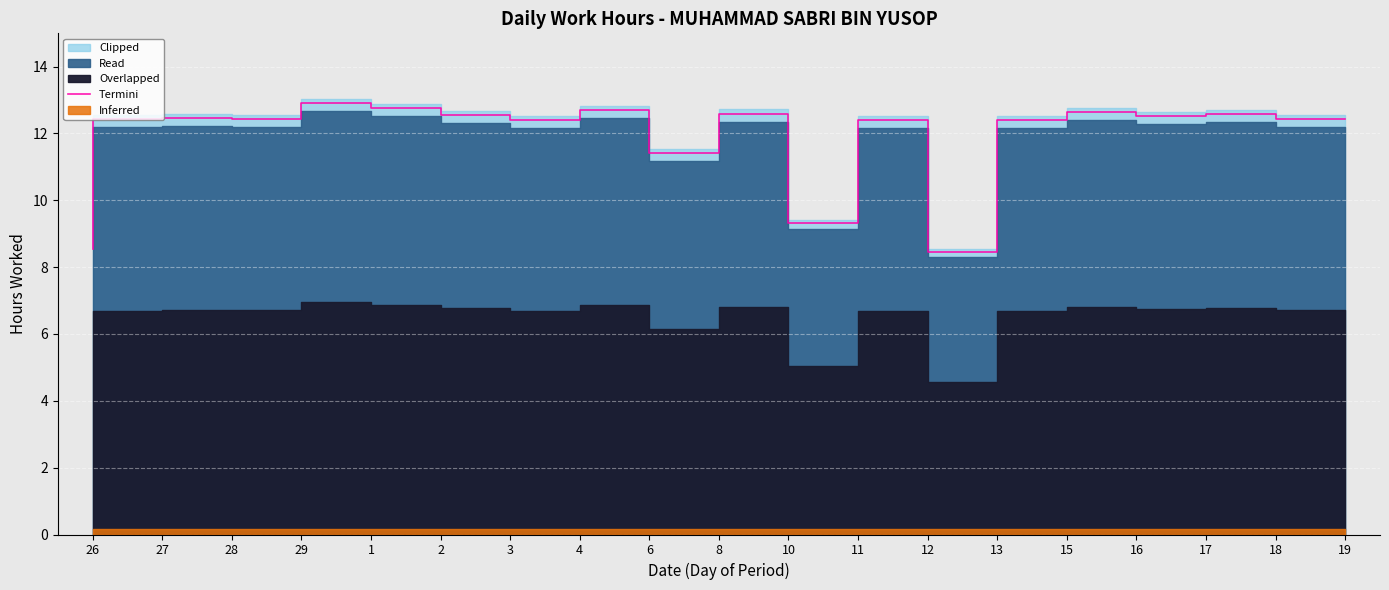

What is the difference between the second highest and second lowest values?

4.2